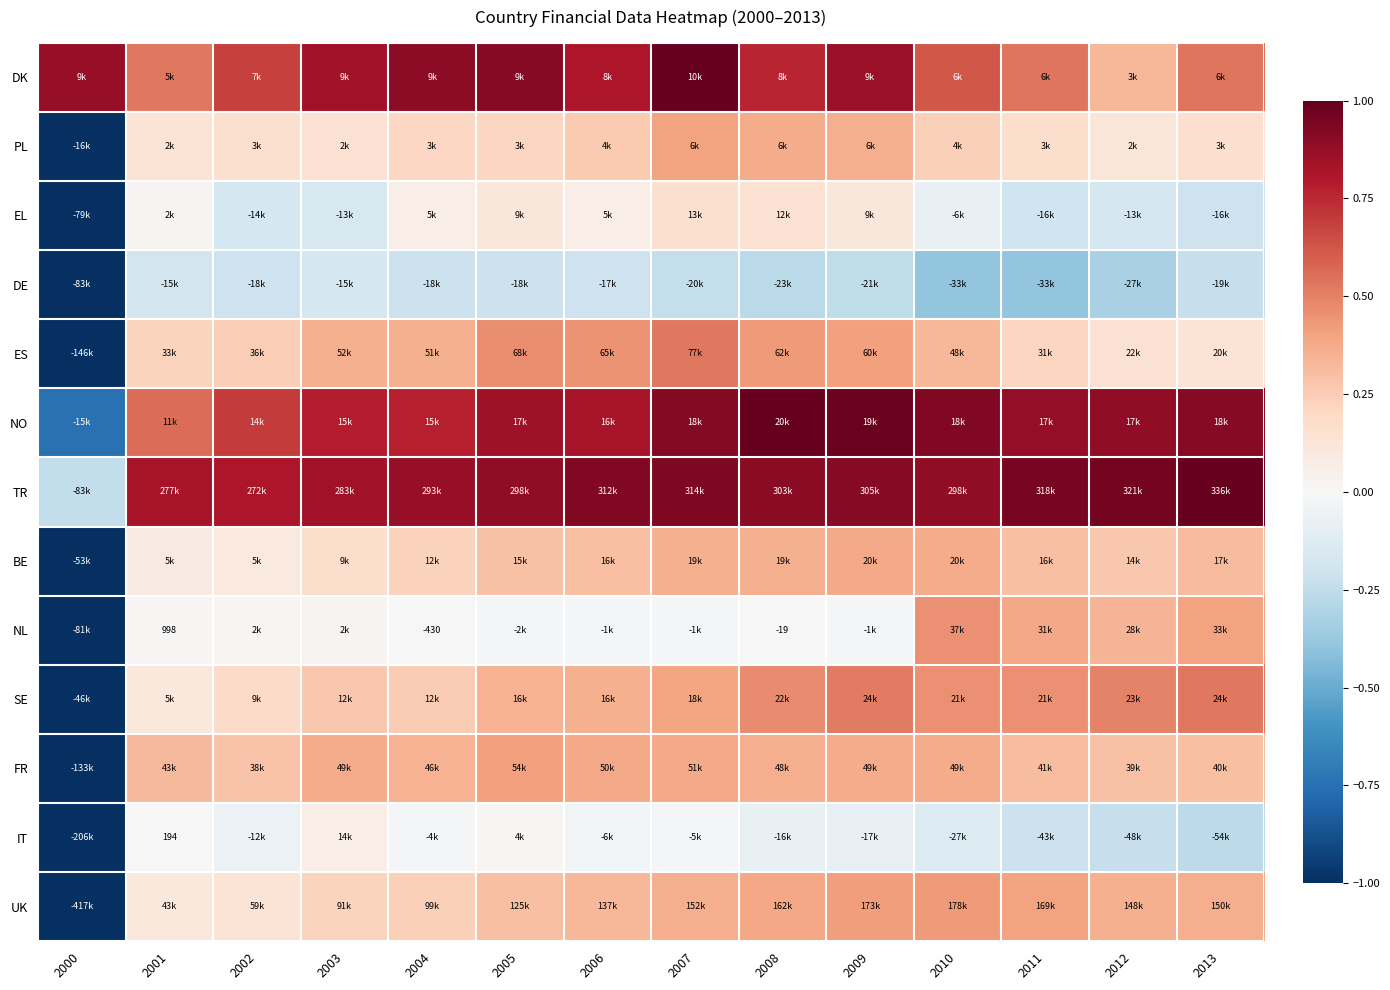

At how many categories does at least one series exceed 0?

14